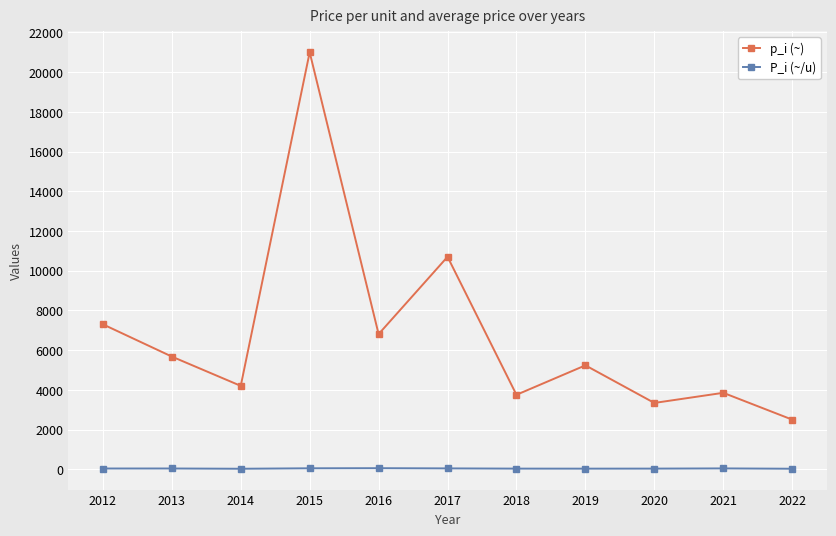

True or false: P_i (~/u) and p_i (~) intersect in this chart.

False